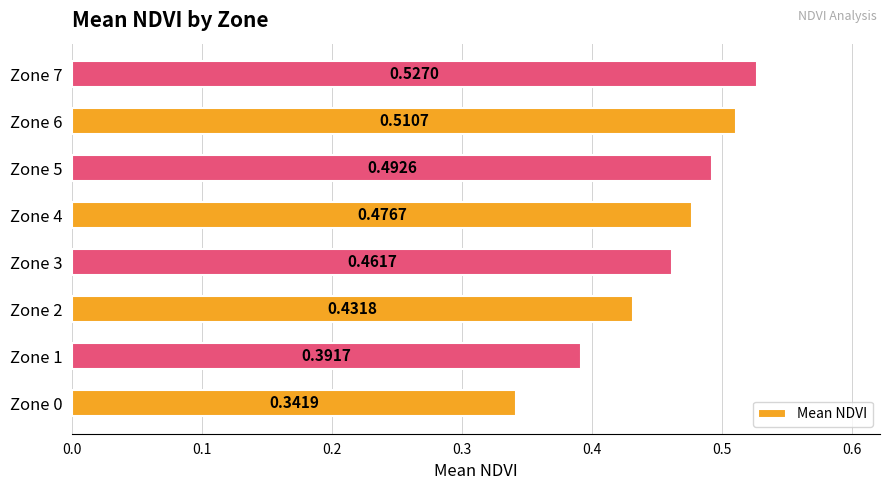

Which has a higher value, Zone 5 or Zone 0?

Zone 5